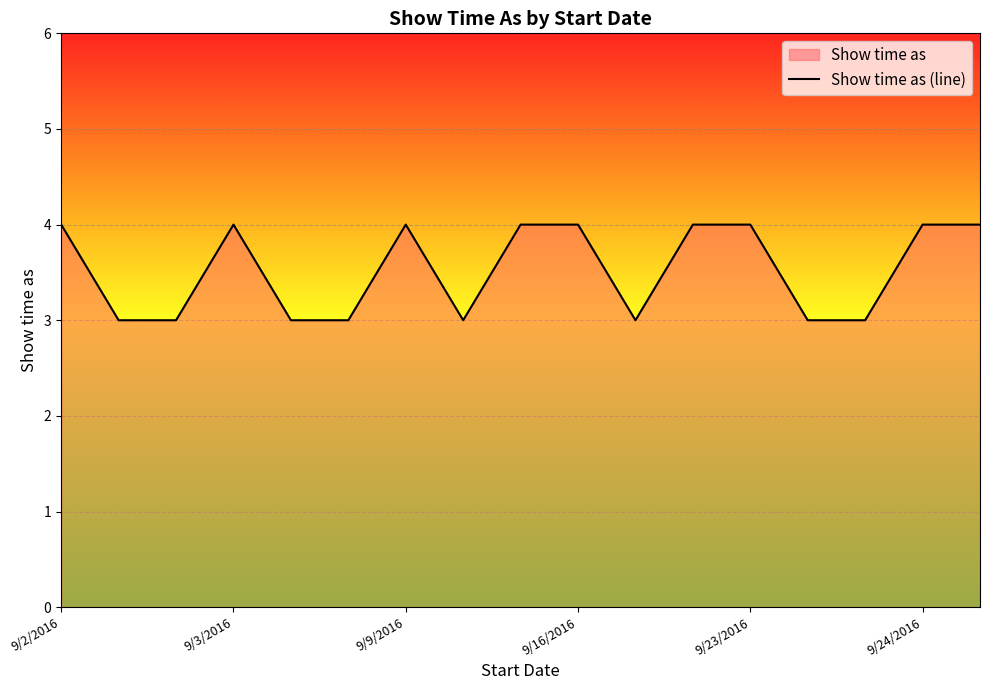

What is the value of the 9th point from the left?

4